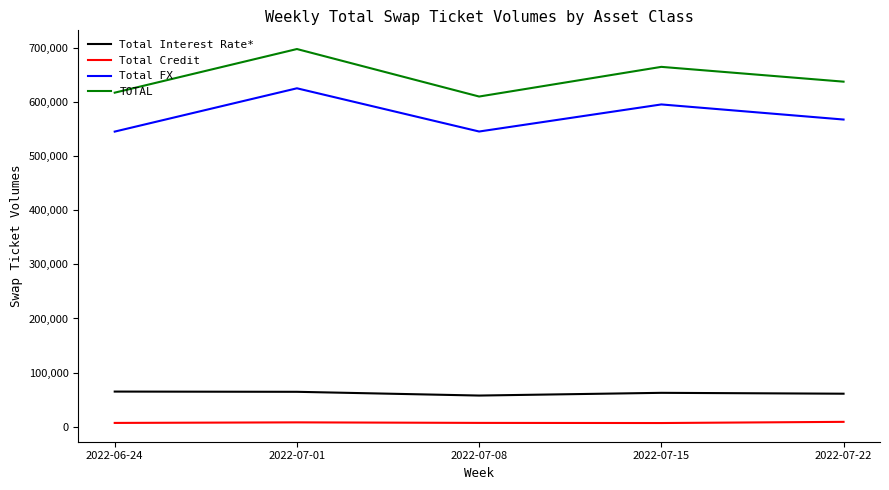

At which category is the sum across all series the highest?

2022-07-01